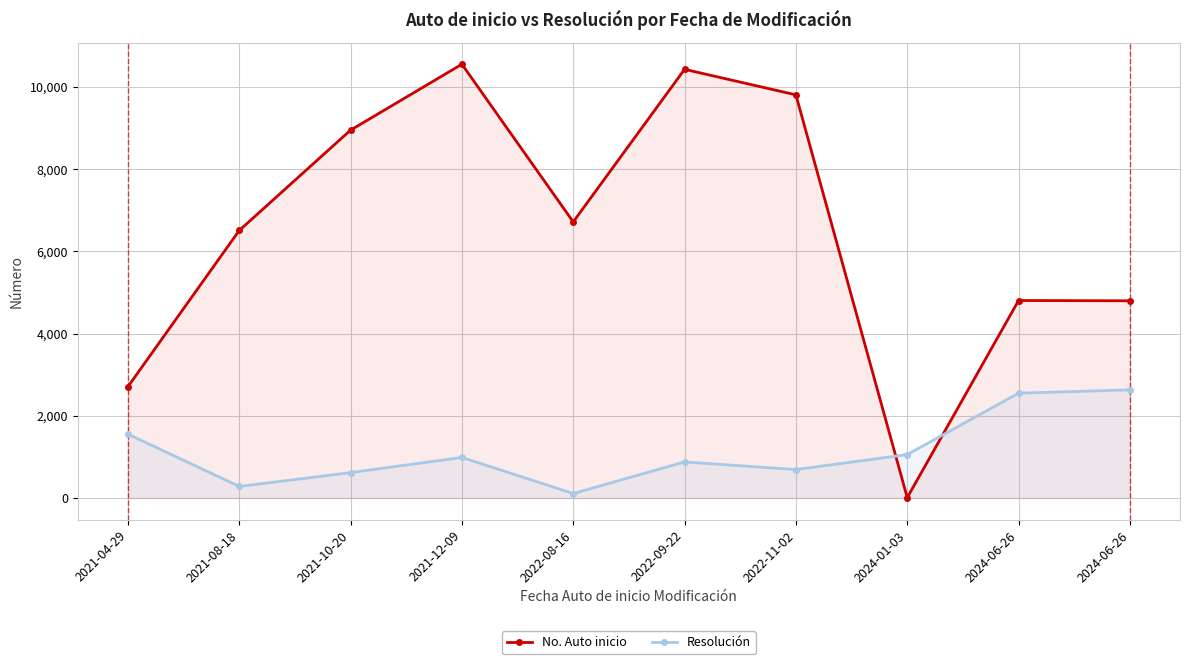

Reading left to right, what are all the values shown in this chart?

No. Auto inicio: 2706	6504	8943	10545	6713	10421	9801	11	4802	4795
Resolución: 1554	283	618	988	110	879	693	1057	2549	2631